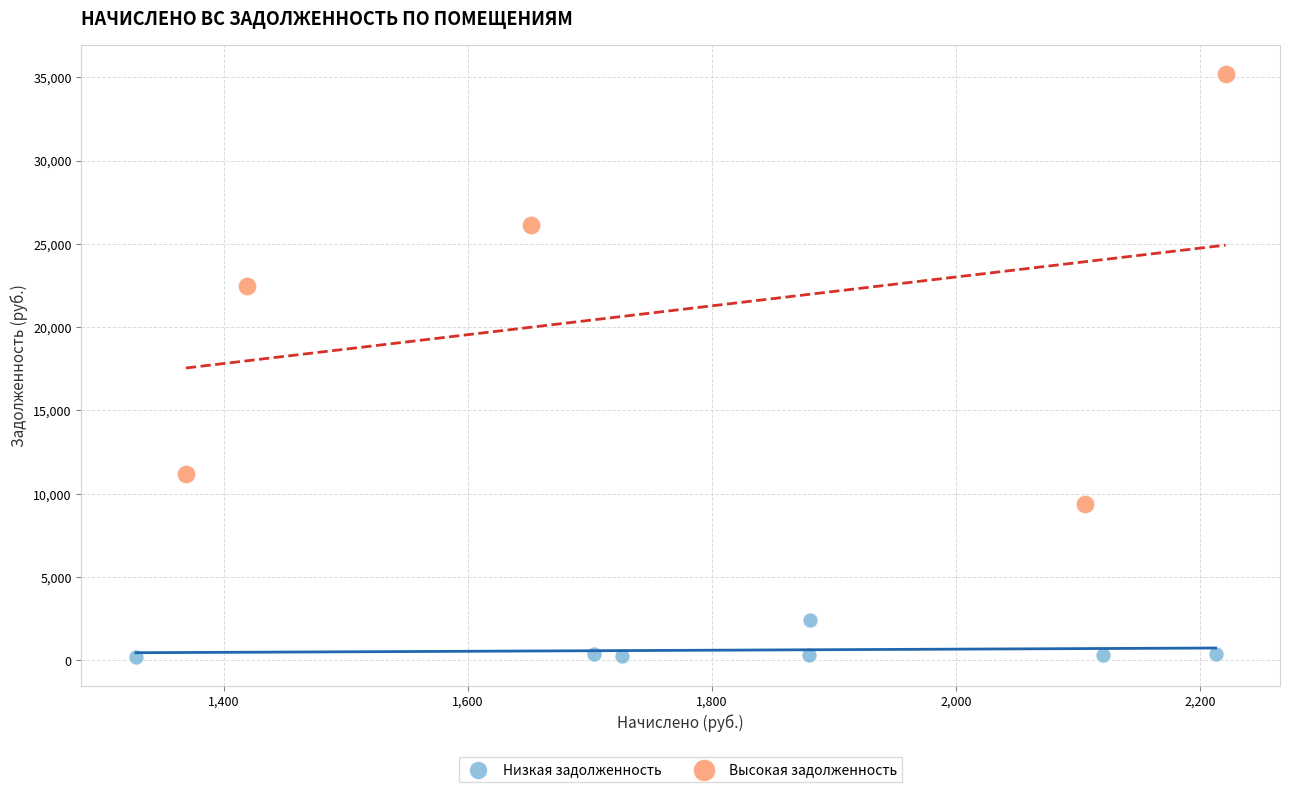

Which series has the largest Y range (max minus min)?

Высокая задолженность